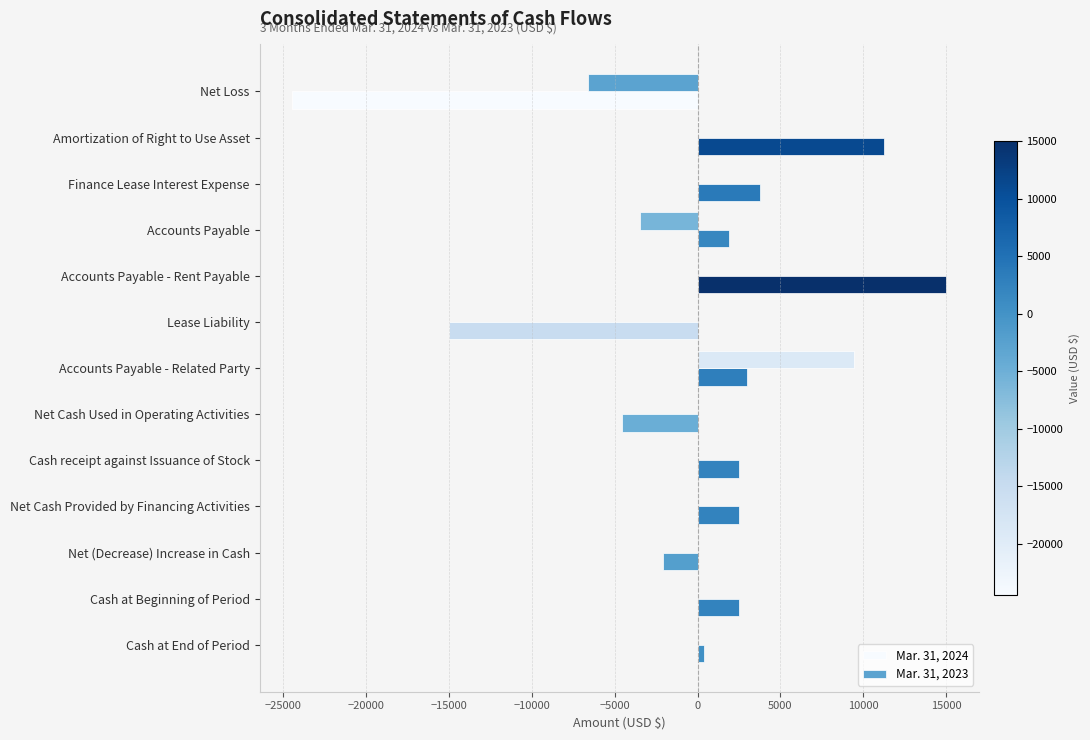

Which series changed the most between Amortization of Right to Use Asset and Accounts Payable?

Mar. 31, 2024